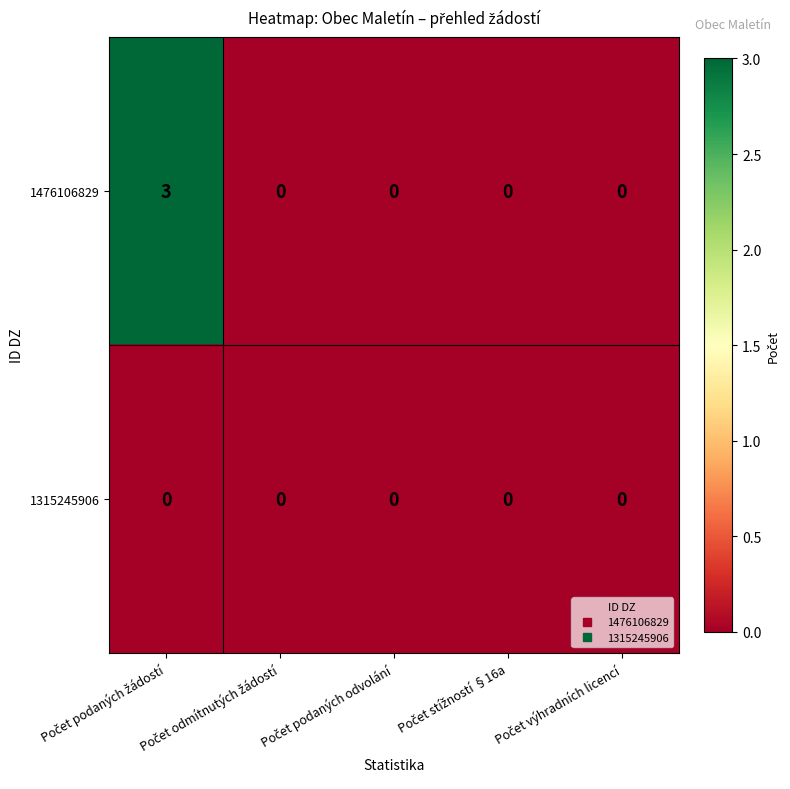

List the series in order of their overall mean, lowest first.

1315245906, 1476106829